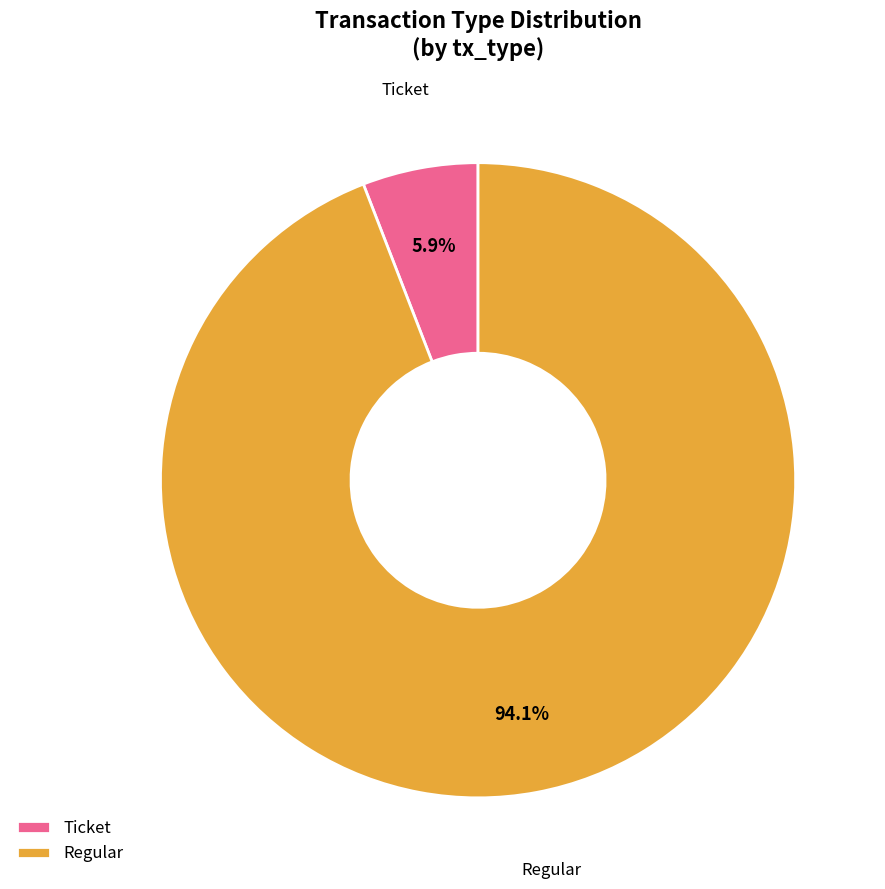

How many slices are in this pie chart?

2